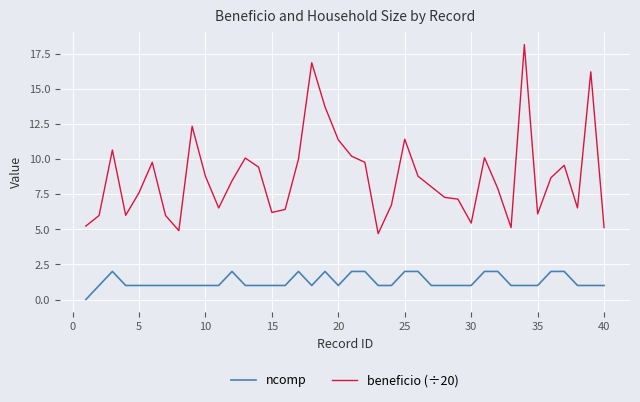

List the series in order of their peak value, lowest first.

ncomp, beneficio (÷20)